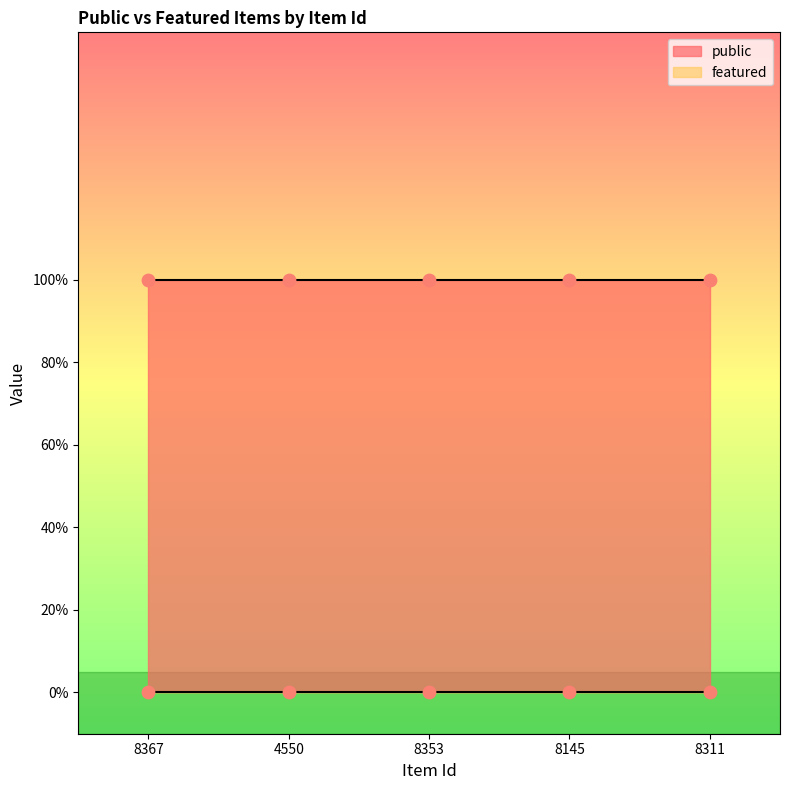

At how many categories does at least one series exceed 0?

5